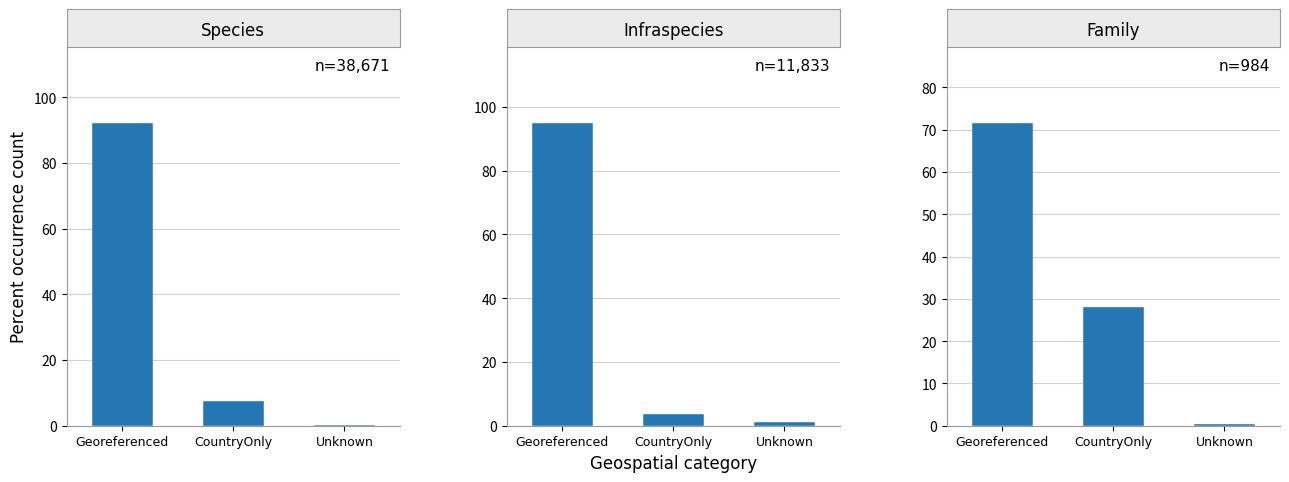

What value does the Family series have at Georeferenced?

71.6